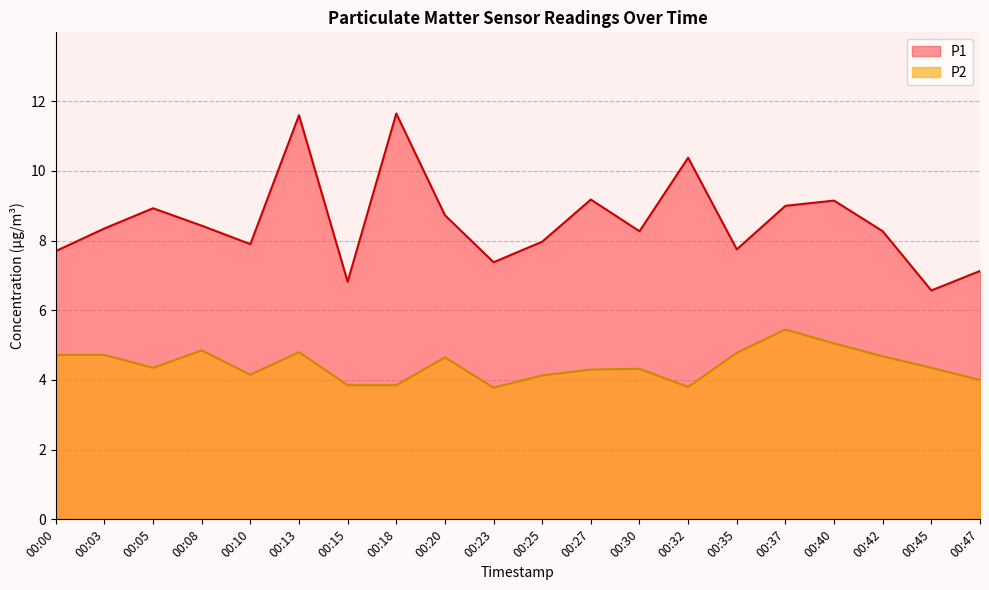

What value does the P2 series have at 00:13?

4.8